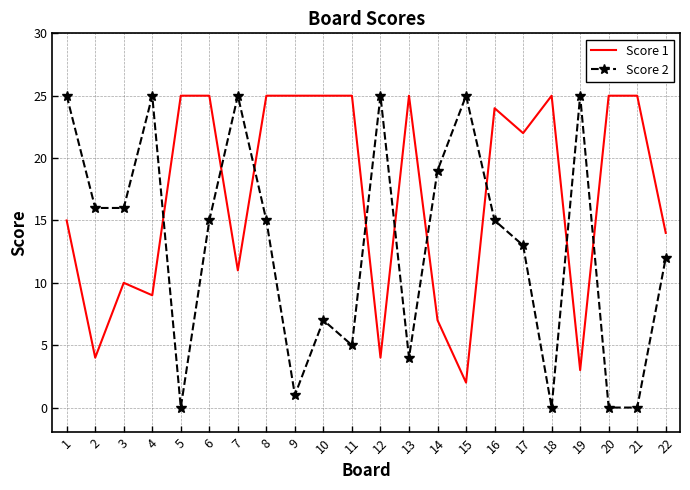

What is the difference between the Score 1 values at 22 and 2?

10